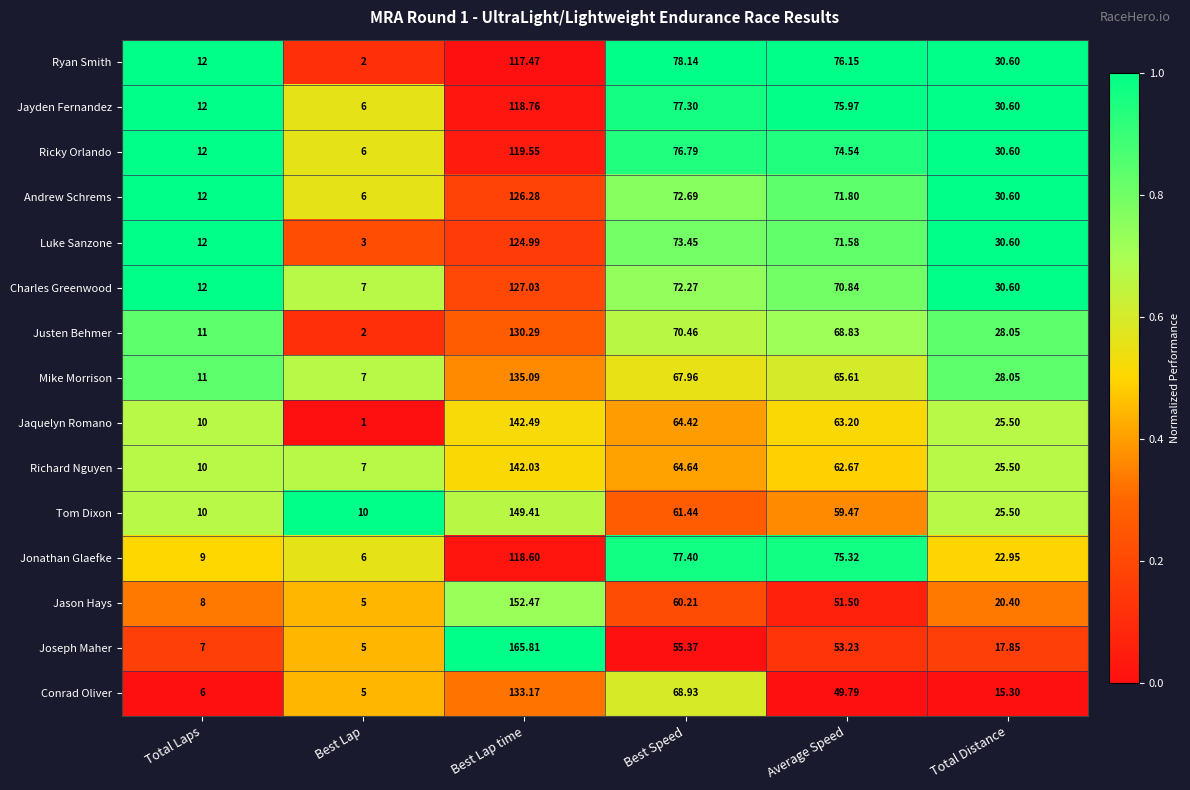

At which label does Tom Dixon first exceed 59?

Best Lap time